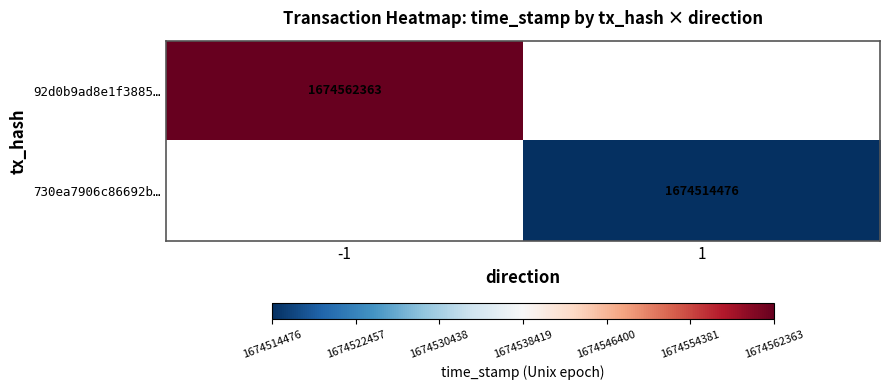

The value of 92d0b9ad8e1f3885… at -1 is 727605836. True or false?

False